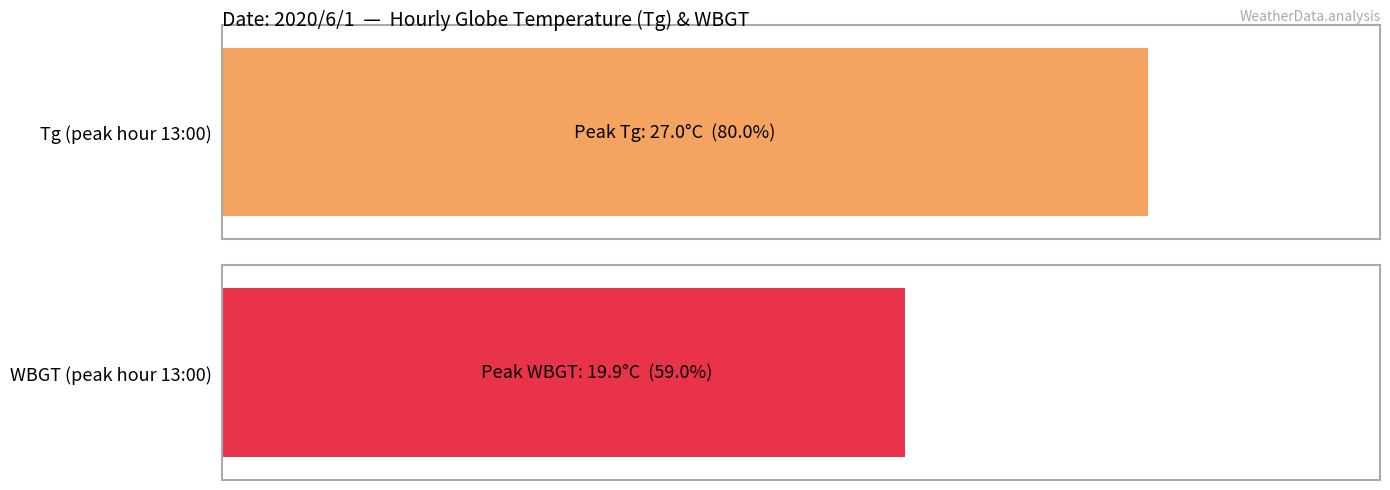

What are all the series names shown in the legend?

Tg, WBGT